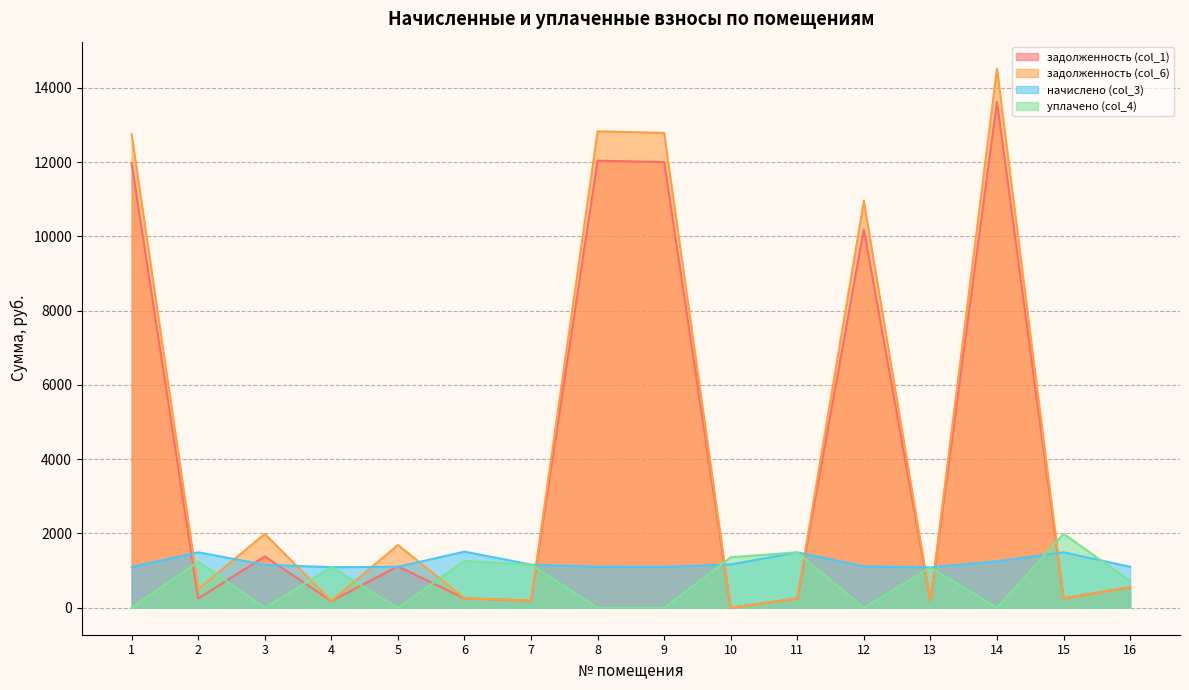

Reading right to left, transcribe all the data shown in this chart.

задолженность (col_1): 552.3	252.4	13623.1	181.5	10192.5	248.9	0.0	11999.2	12039.1	193.6	252.3	1114.5	182.1	1381.7	249.6	11959.5
задолженность (col_6): 554.5	248.9	14516.8	181.5	10952.5	248.9	0.0	12786.4	12828.8	193.6	251.9	1689.8	182.1	1988.9	498.1	12744.0
начислено (col_3): 1103.5	1493.2	1252.9	1088.9	1114.4	1493.2	1165.4	1103.5	1107.2	1161.8	1511.5	1103.5	1092.6	1158.2	1493.2	1099.9
уплачено (col_4): 720.1	1991.0	0.0	1088.9	0.0	1493.2	1359.7	0.0	0.0	1161.8	1259.5	0.0	1092.6	0.0	1241.5	0.0